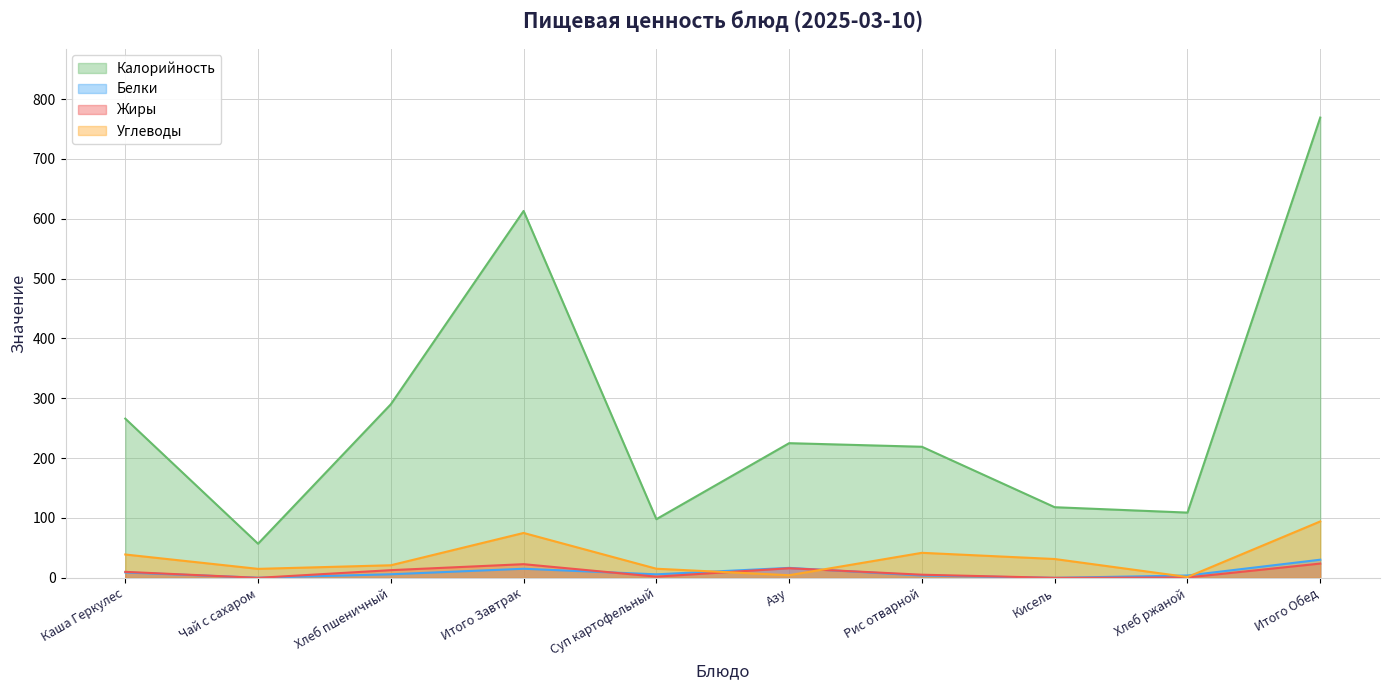

What is the value of the Белки point at the 6th from the left?

16.6